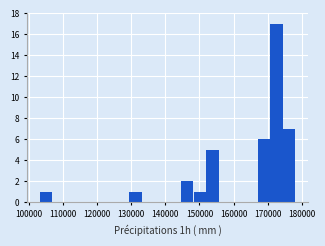

Read against the x-axis, roughly where is the centre of the tallest bar?

173000